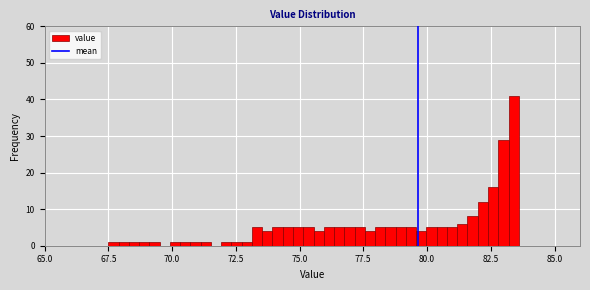

Read against the x-axis, roughly where is the centre of the tallest bar?

83.5